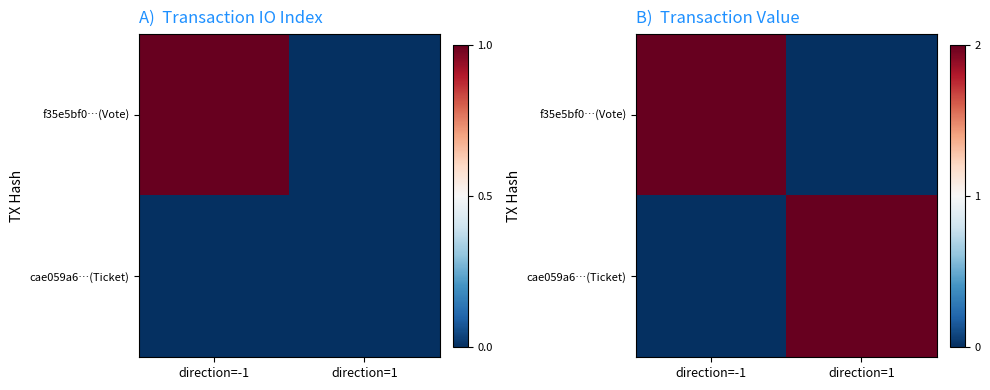

What is the sum of all f35e5bf0…(Vote) values?

2